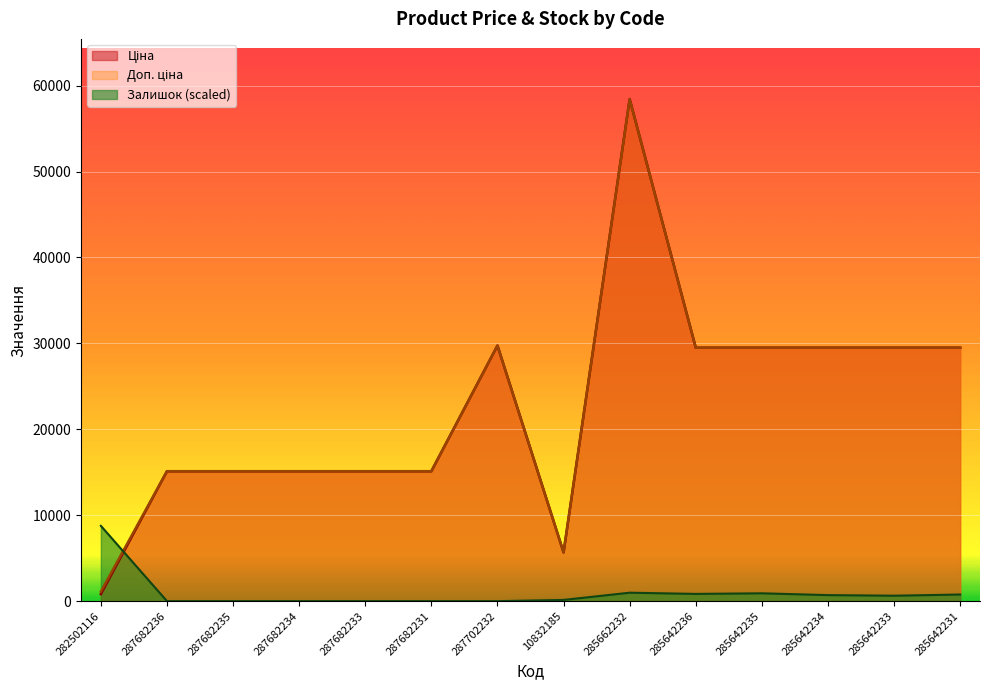

What is the label of the 7th point from the left?

287702232